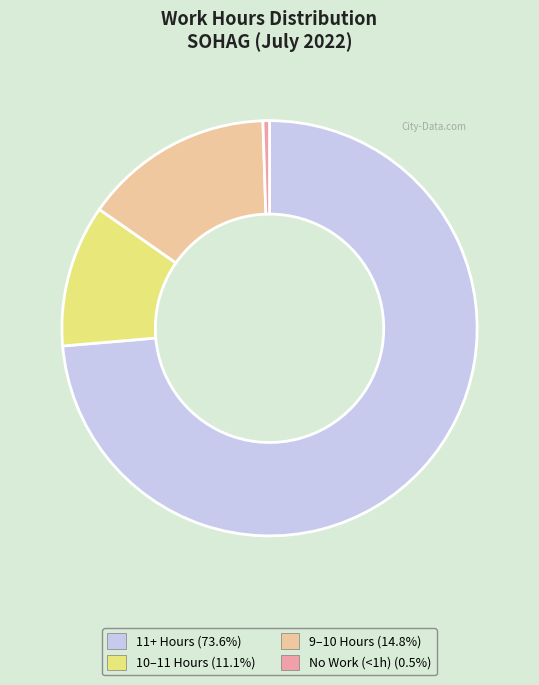

Does any single category account for the majority?

Yes